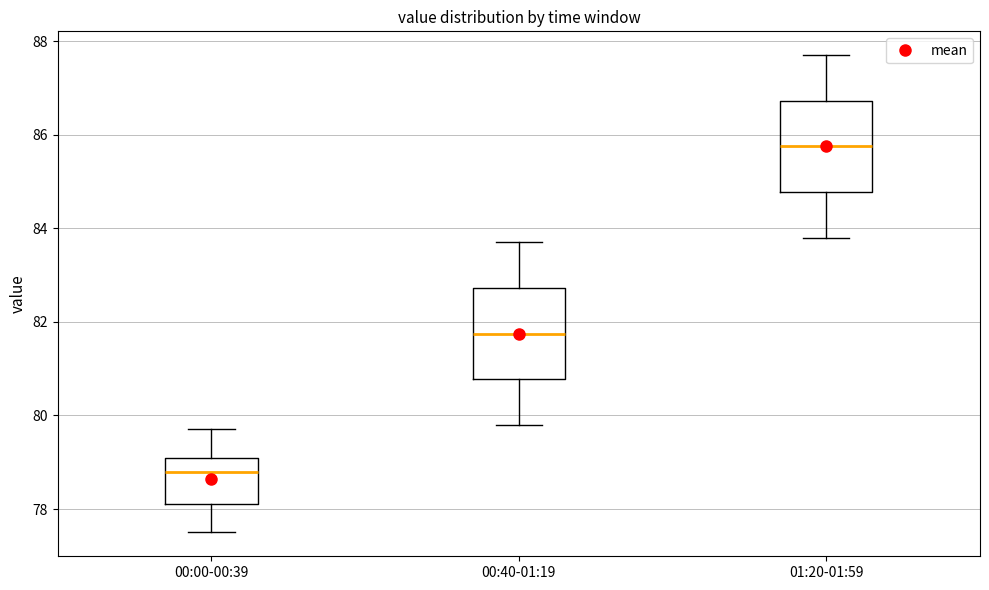

Reading left to right, read every box against the y-axis: the position of its median line, the range the box covers, and the ends of its whiskers. The values are not printed on the chart, so give them approximately, as read against the axis.

00:00-00:39: median 78.8, box 78.2 to 79.2, whiskers 77.6 to 79.8
00:40-01:19: median 81.8, box 80.8 to 82.8, whiskers 79.8 to 83.8
01:20-01:59: median 85.8, box 84.8 to 86.8, whiskers 83.8 to 87.8